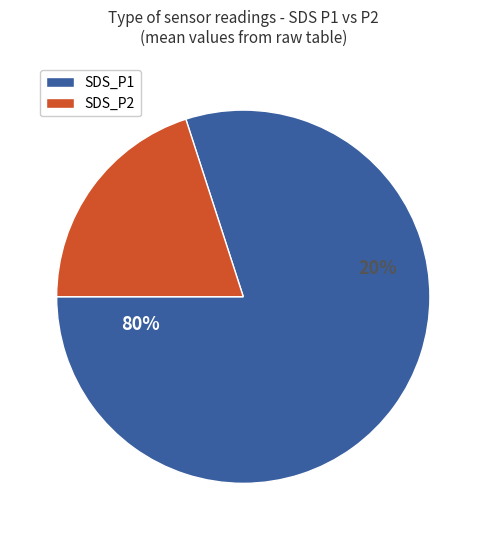

Count the number of slices in the pie.

2